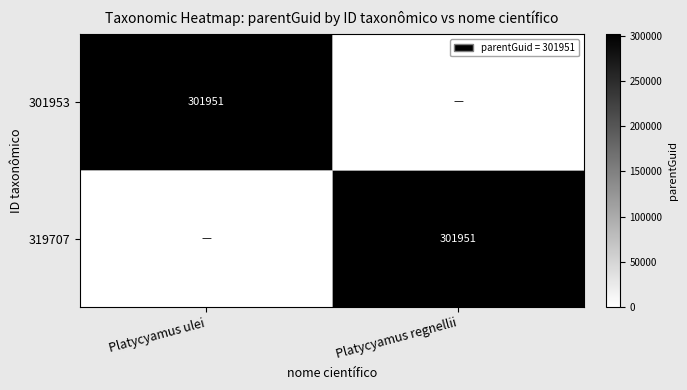

How many categories are shown in the chart?

2